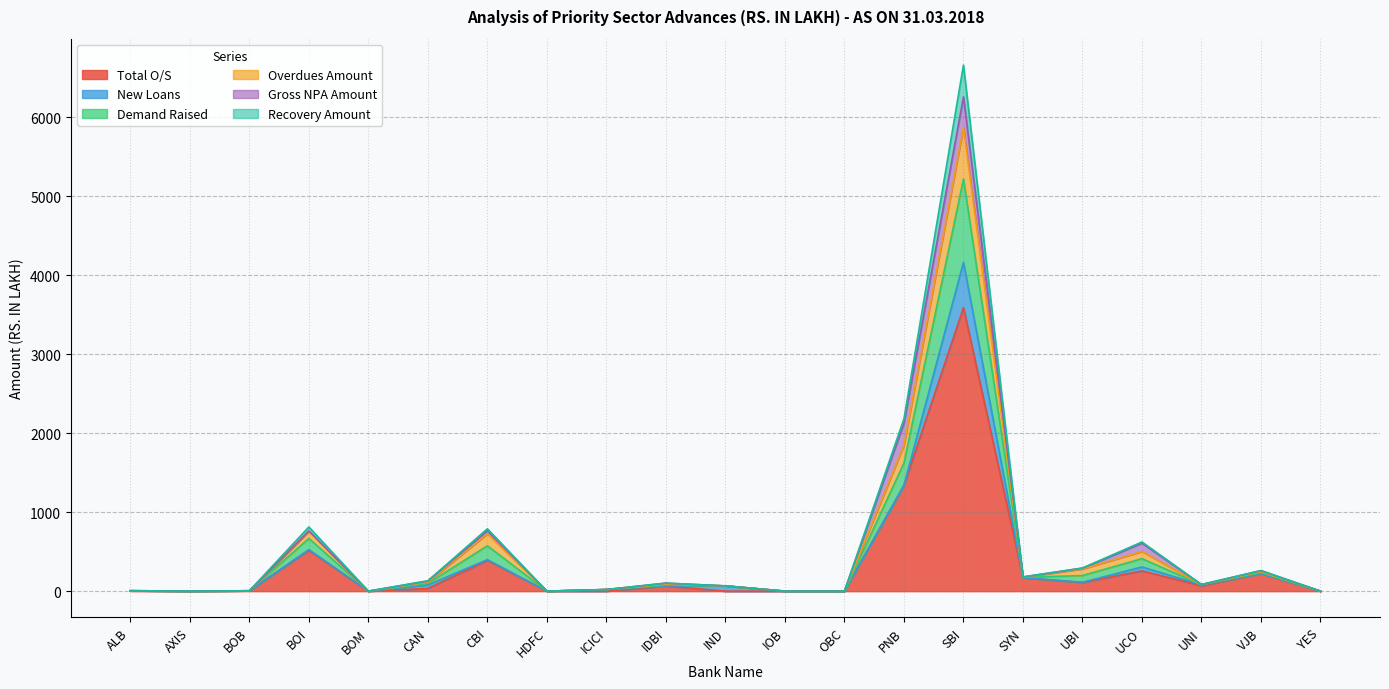

What position from the right is BOI?

18